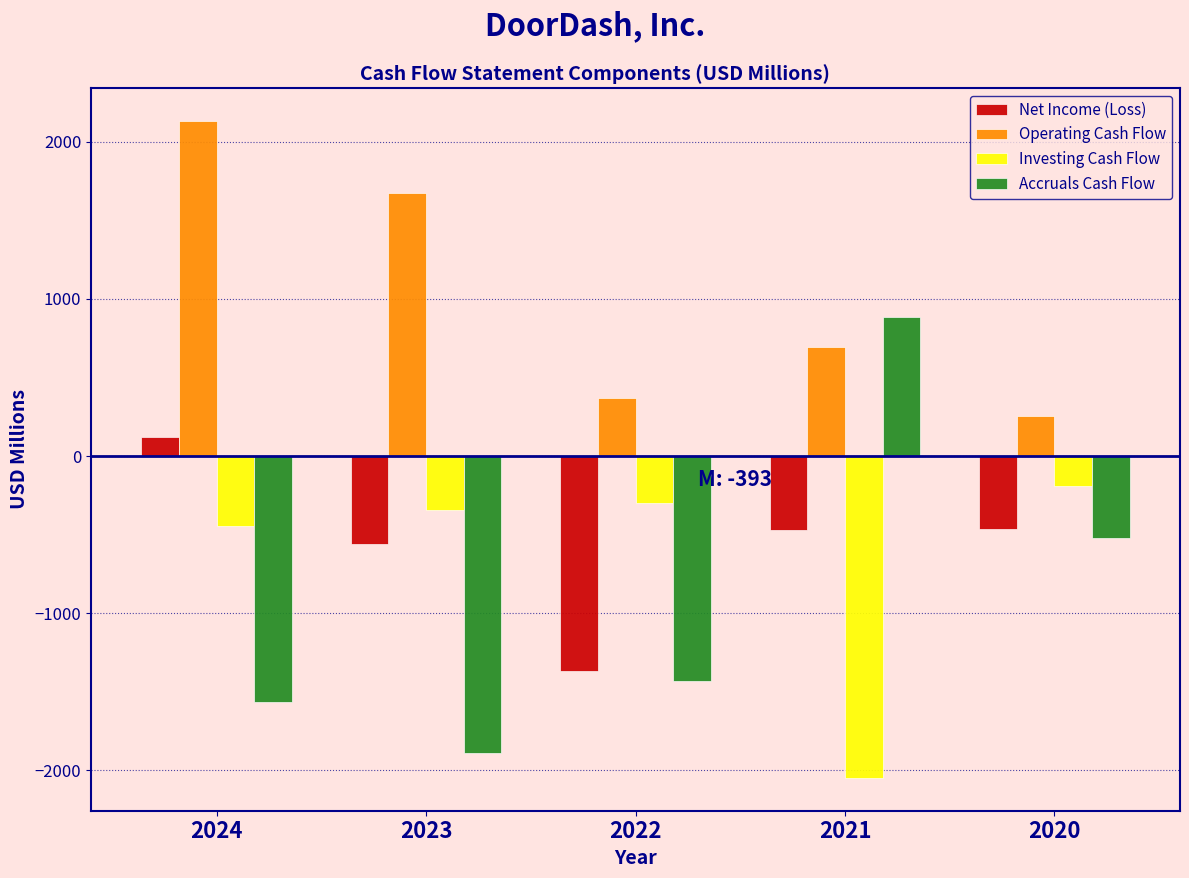

List the series in order of their peak value, highest first.

Operating Cash Flow, Accruals Cash Flow, Net Income (Loss), Investing Cash Flow